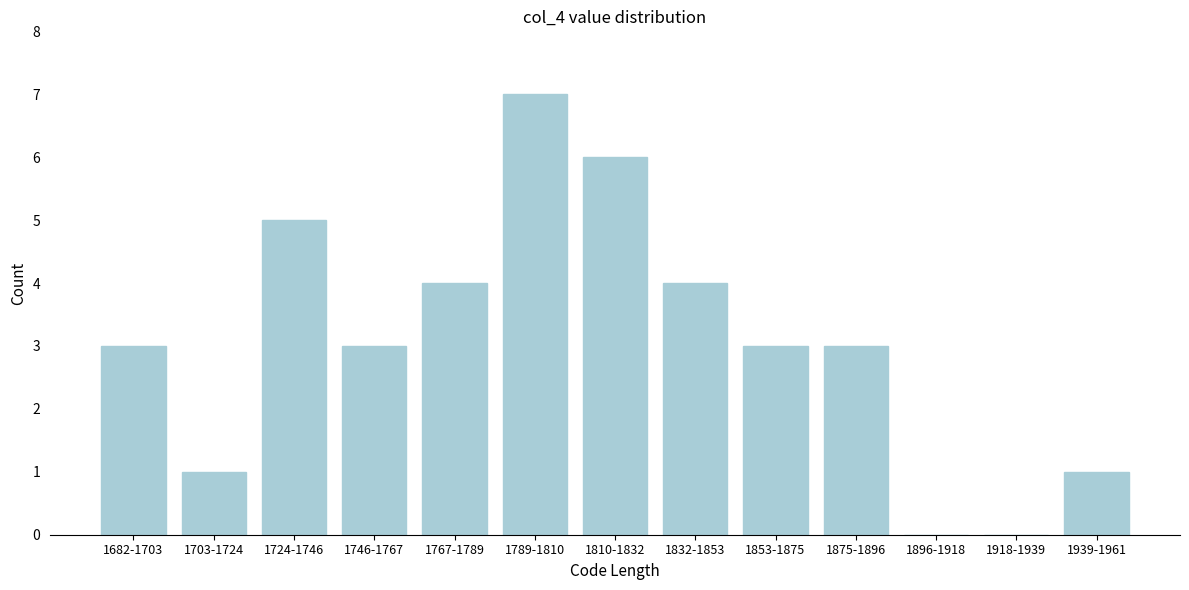

Reading right to left, transcribe all the data shown in this chart.

1939-1961=1	1918-1939=0	1896-1918=0	1875-1896=3	1853-1875=3	1832-1853=4	1810-1832=6	1789-1810=7	1767-1789=4	1746-1767=3	1724-1746=5	1703-1724=1	1682-1703=3